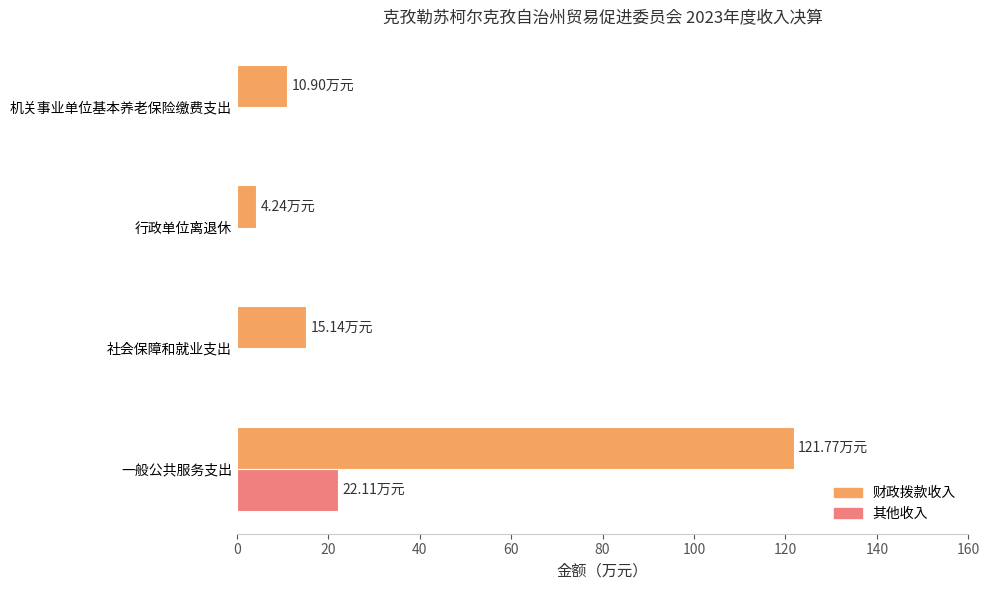

How many values in the 财政拨款收入 series exceed 15?

2